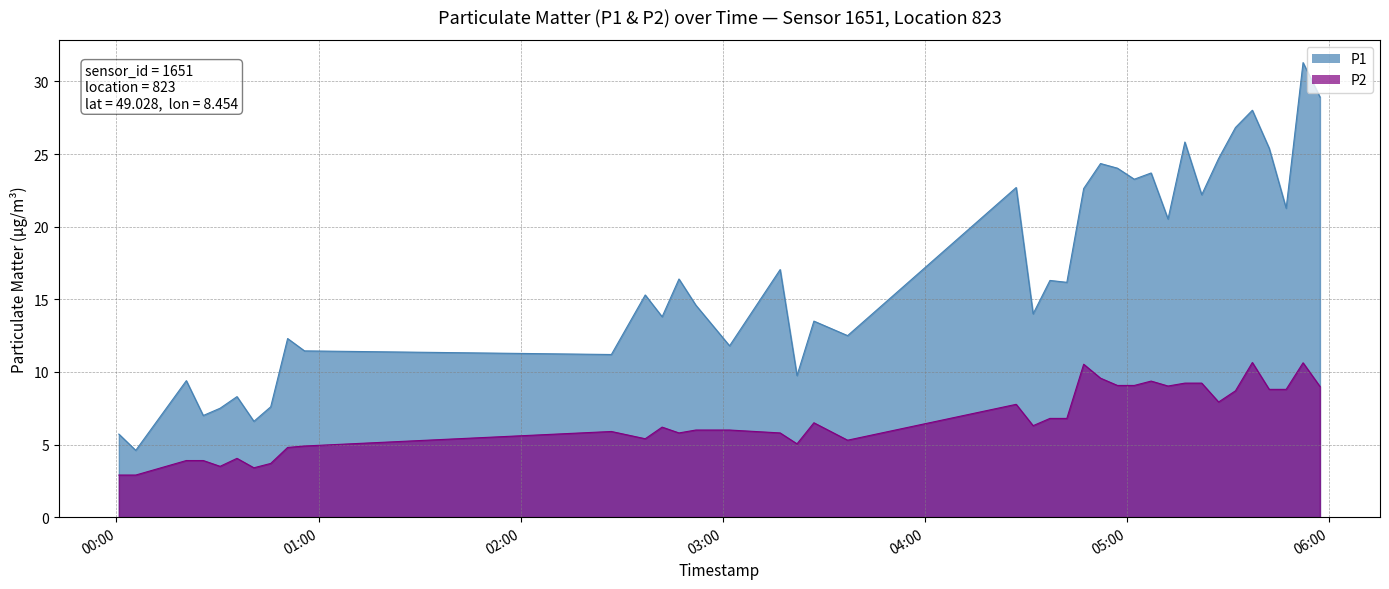

What is the approximate value of P2 at 2023-04-08T05:42:10?

8.8